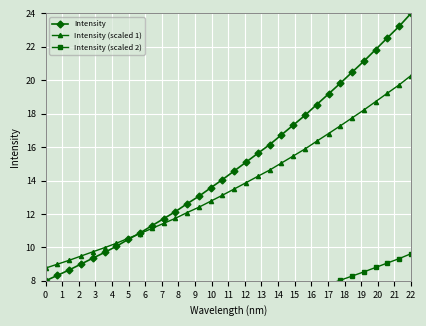

Which category has the highest value in the Intensity series?

22